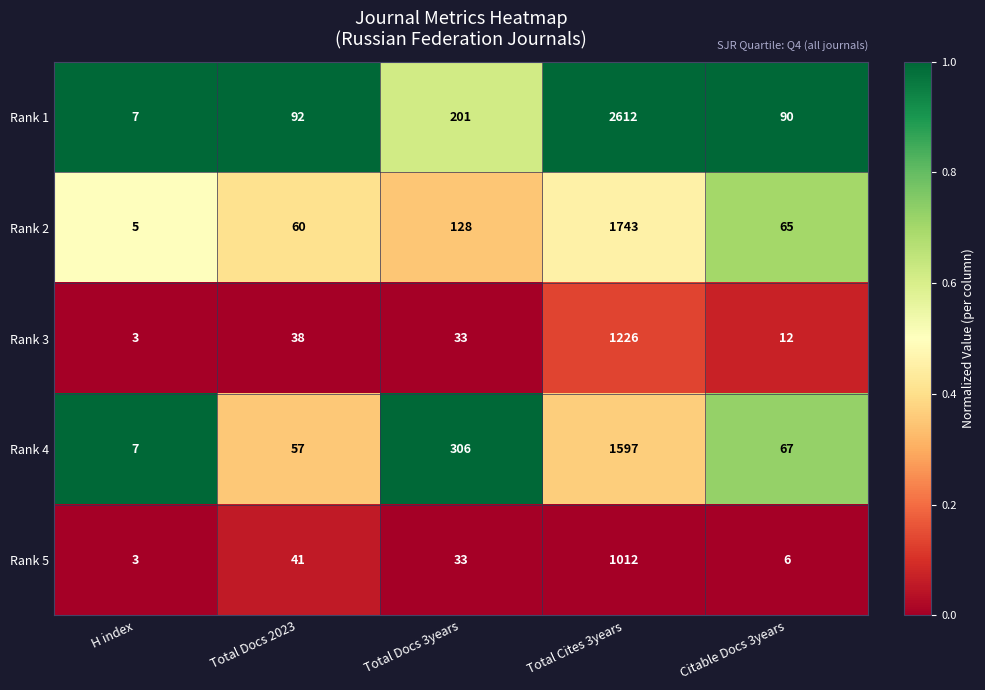

Reading right to left, what are all the values shown in this chart?

Rank 1: 90	2612	201	92	7
Rank 2: 65	1743	128	60	5
Rank 3: 12	1226	33	38	3
Rank 4: 67	1597	306	57	7
Rank 5: 6	1012	33	41	3